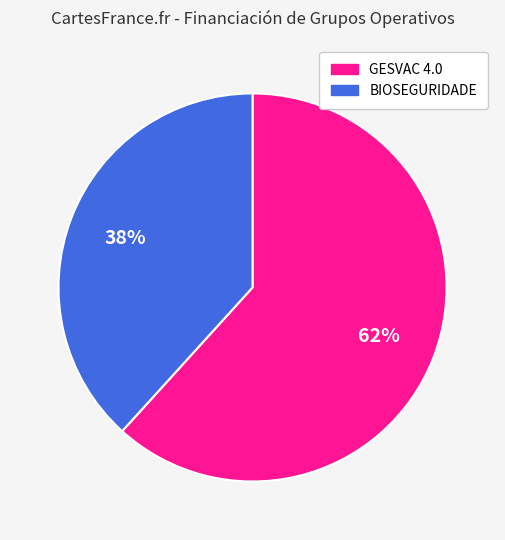

What is the largest slice in the pie chart?

GESVAC 4.0